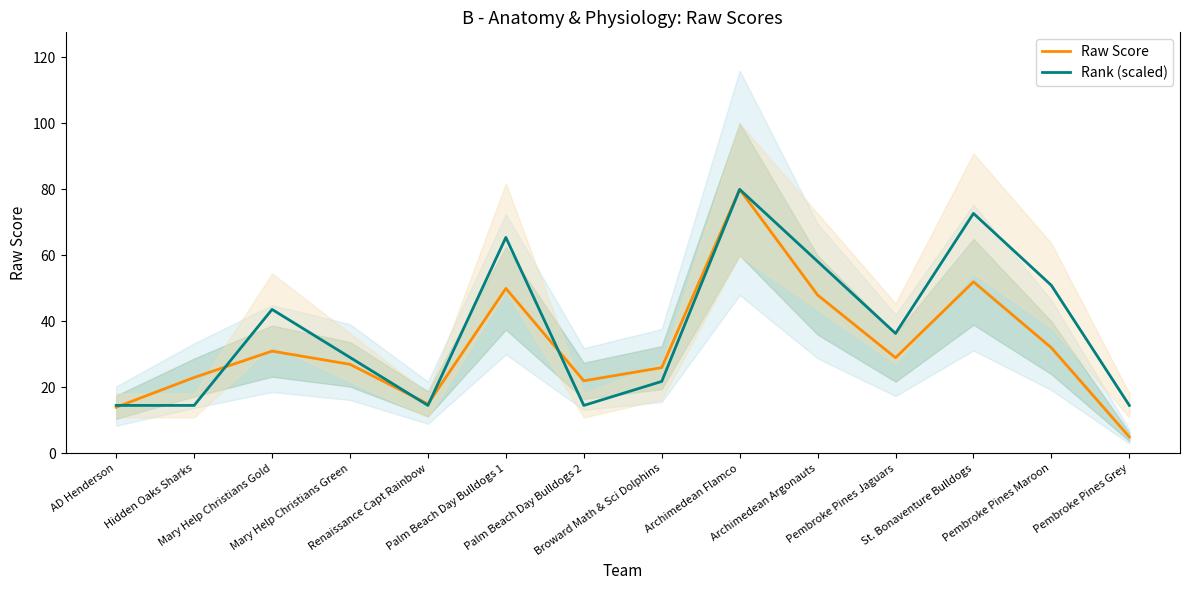

Which category has the lowest value in the Rank (scaled) series?

AD Henderson